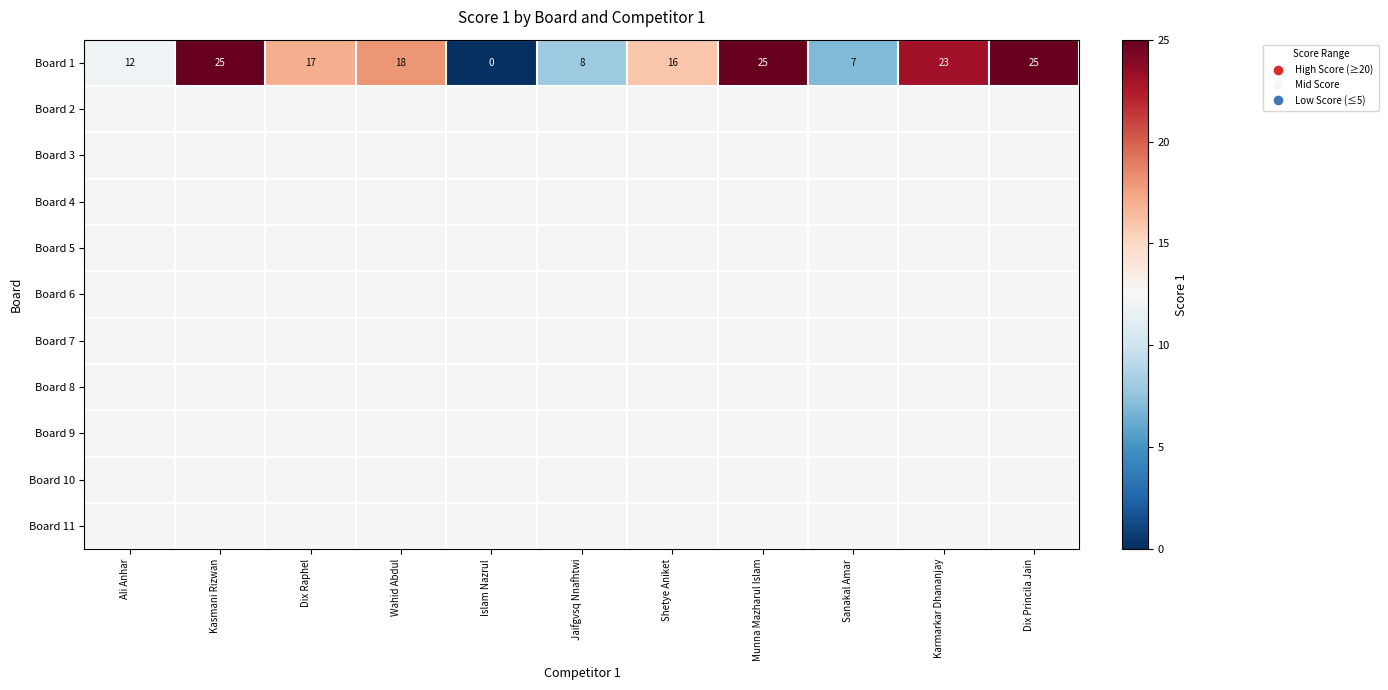

How many categories are shown in the chart?

11